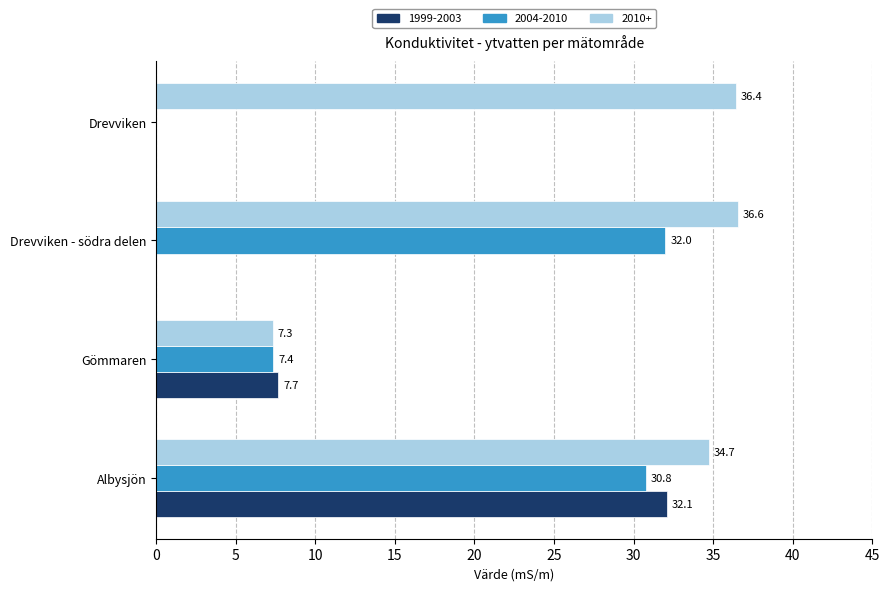

Which category has the highest value across all series?

Drevviken - södra delen